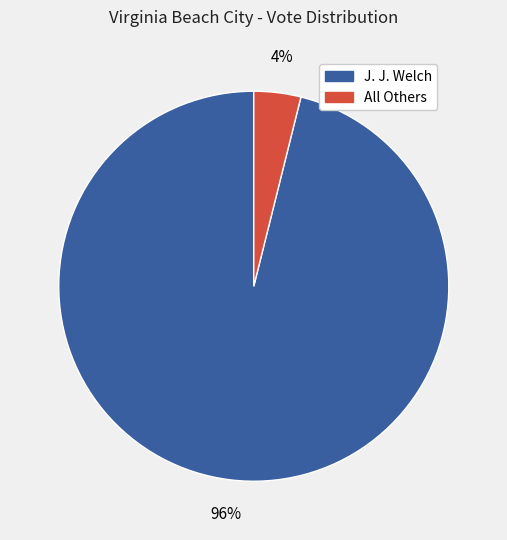

Which has a higher value, J. J. Welch or All Others?

J. J. Welch